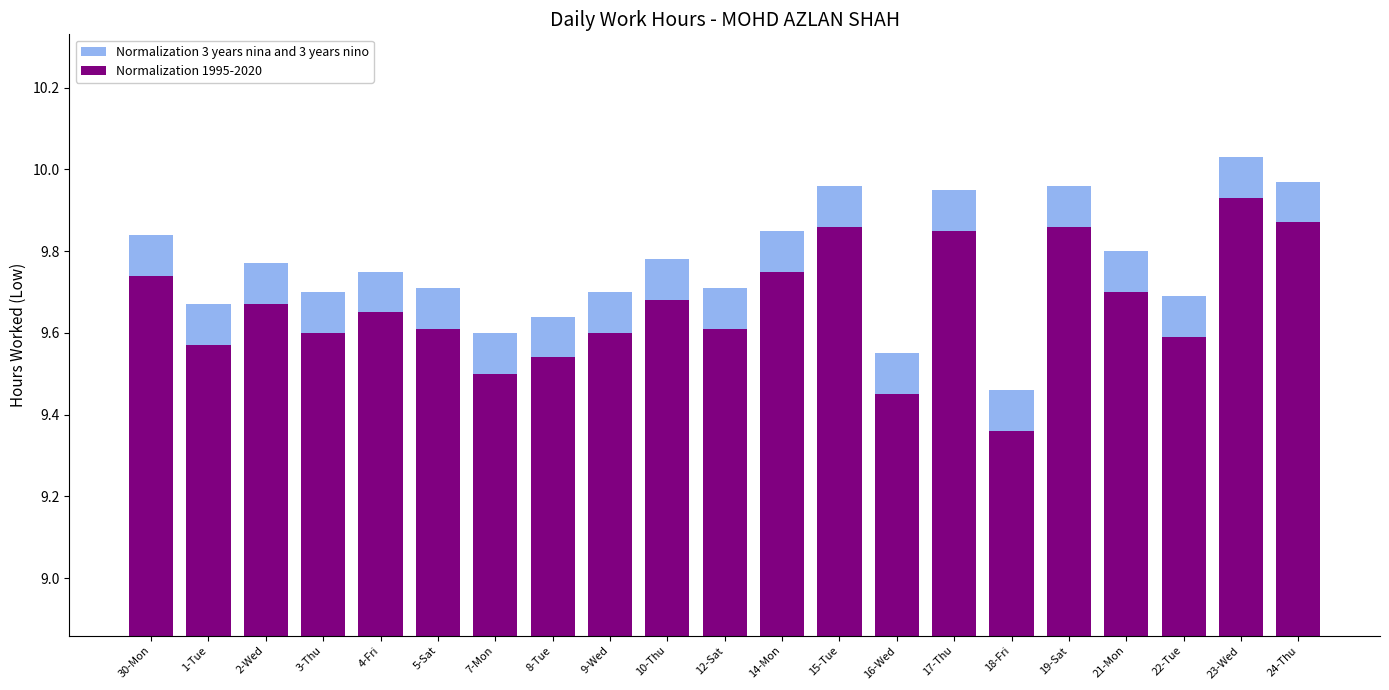

List the series in order of their overall mean, highest first.

Normalization 3 years nina and 3 years nino, Normalization 1995-2020